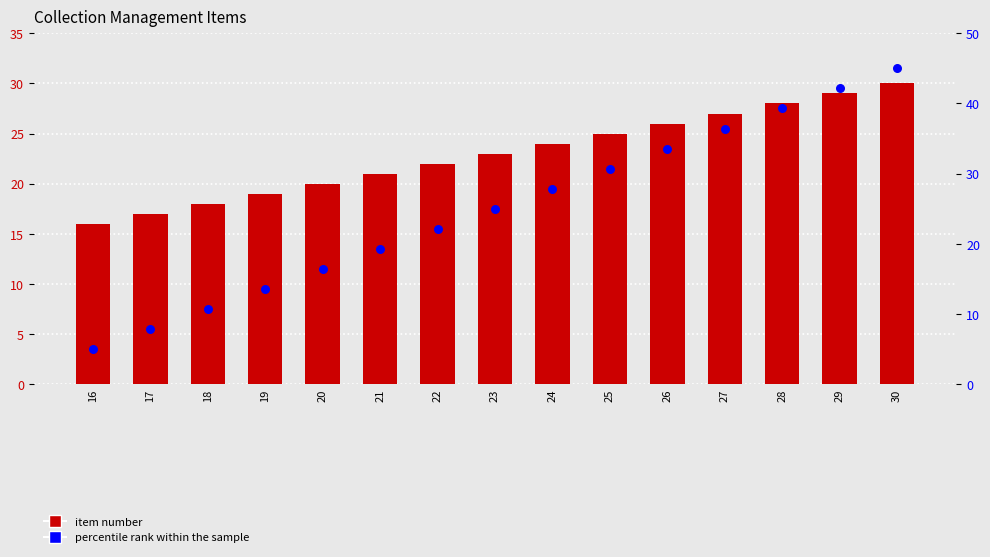

Is the value of Collection Management at 28 greater than the value of percentile rank within the sample at 28?

No